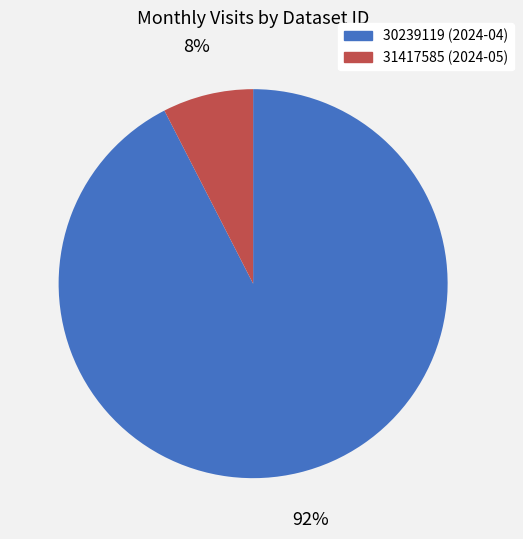

Count the number of slices in the pie.

2